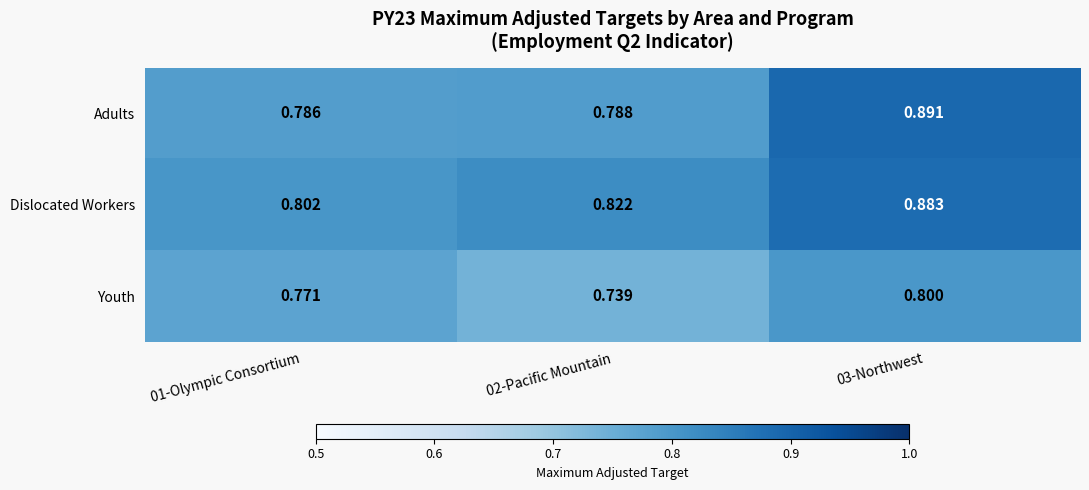

List the series in order of their peak value, lowest first.

Youth, Dislocated Workers, Adults